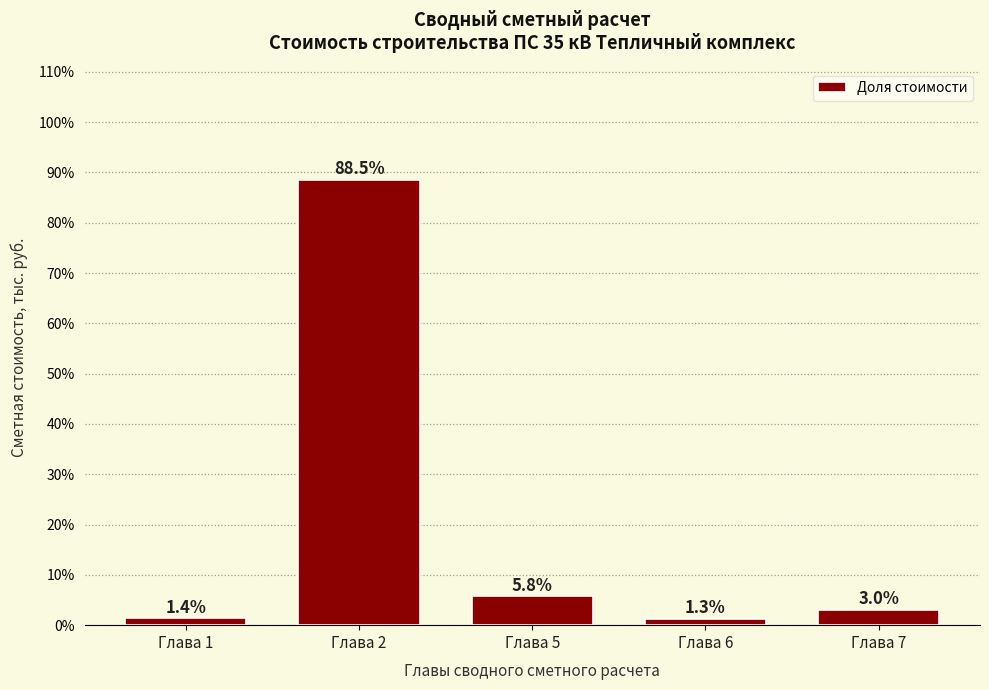

Reading left to right, what are all the values shown in this chart?

Глава 1=1.4	Глава 2=88.5	Глава 5=5.8	Глава 6=1.3	Глава 7=3.0